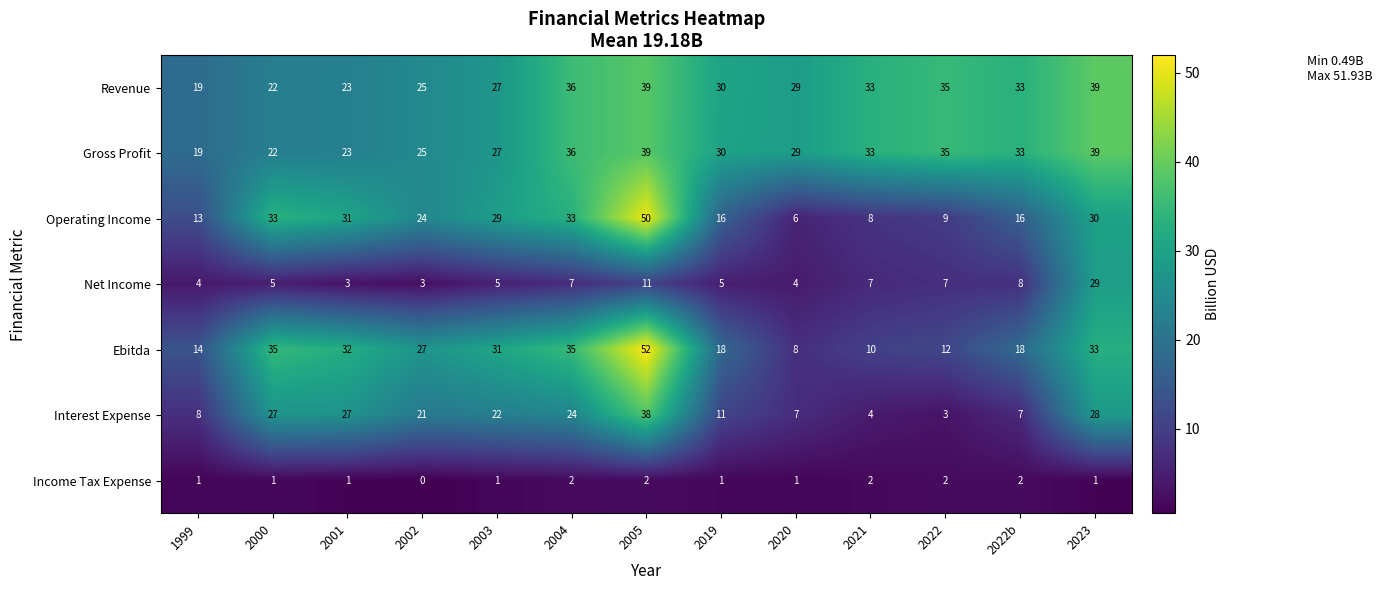

Is the value of Gross Profit at 2023 greater than the value of Operating Income at 2000?

Yes